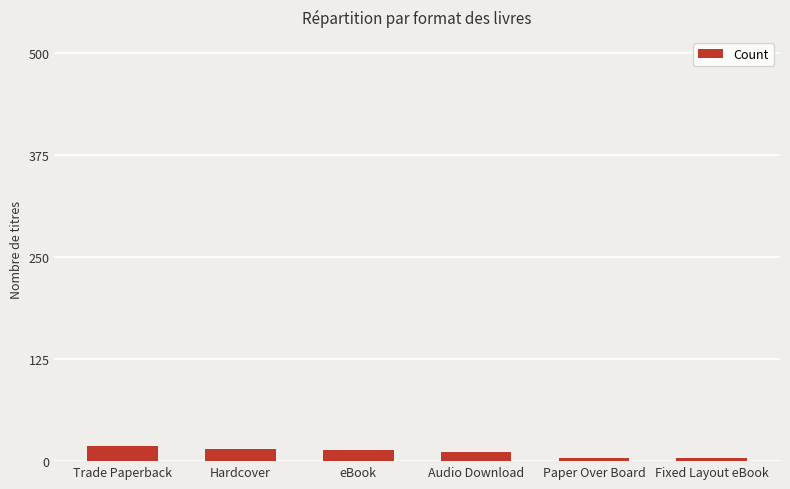

How many bars are there in total?

6